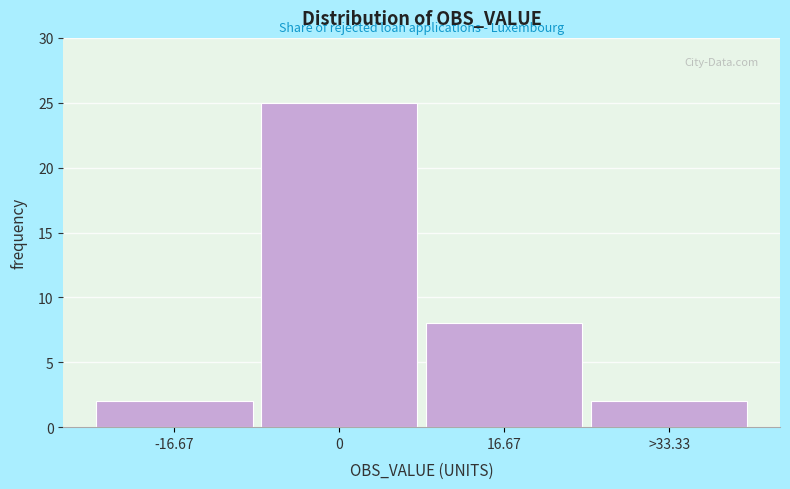

Reading right to left, list all the values displayed in this chart.

2	8	25	2